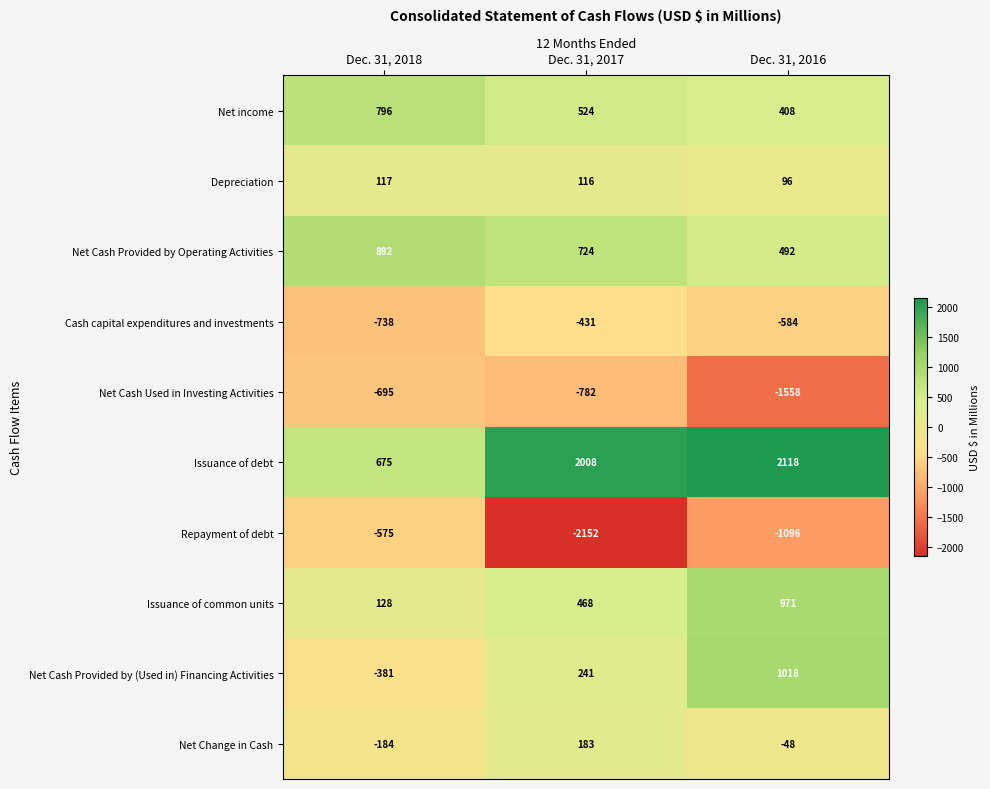

How many values in the Net Cash Provided by Operating Activities series are below 724?

1